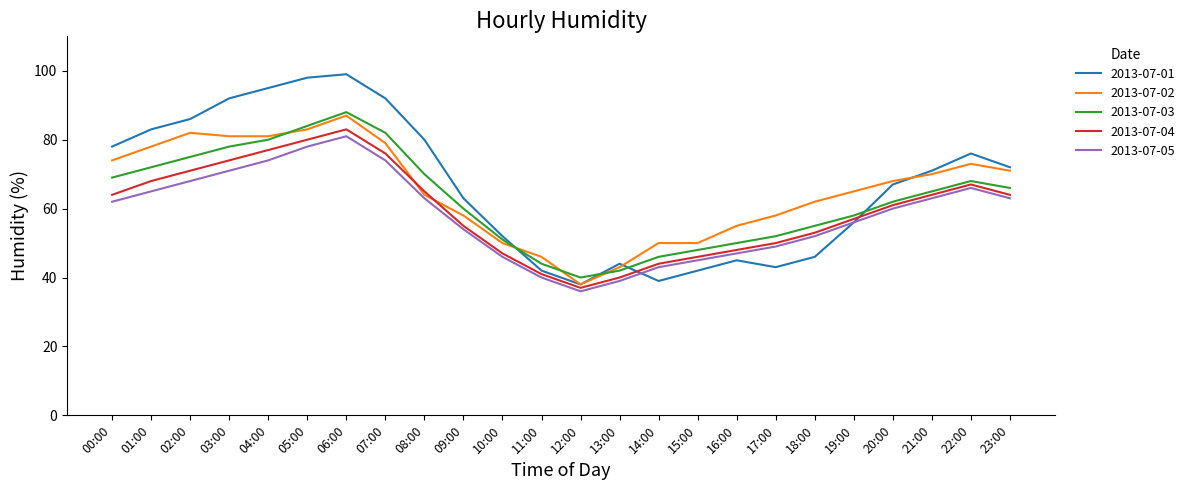

At which label does 2013-07-03 first exceed 65?

00:00